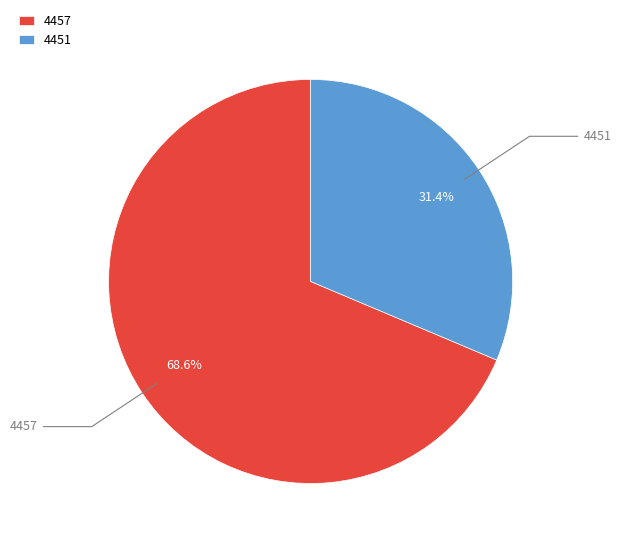

What is the total percentage of 4457 and 4451?

100.0%